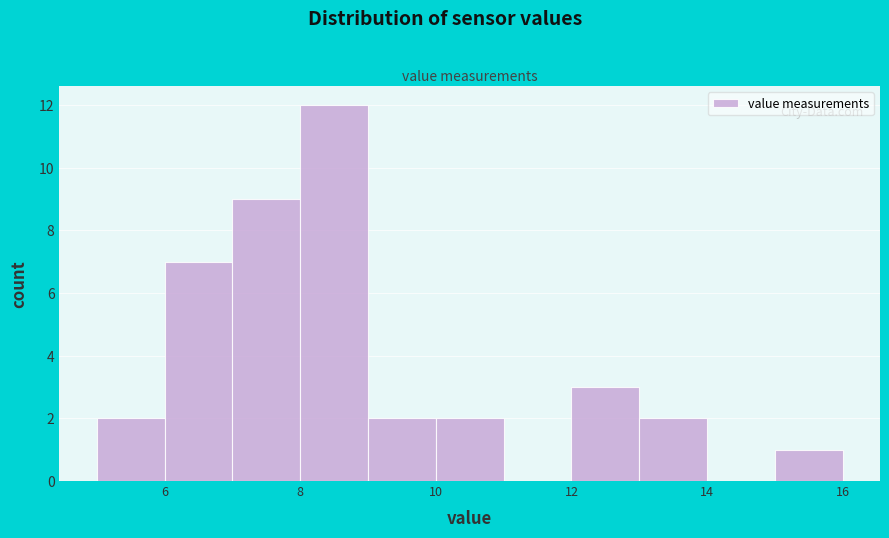

Over which range of the x-axis is the bar tallest?

8 to 9